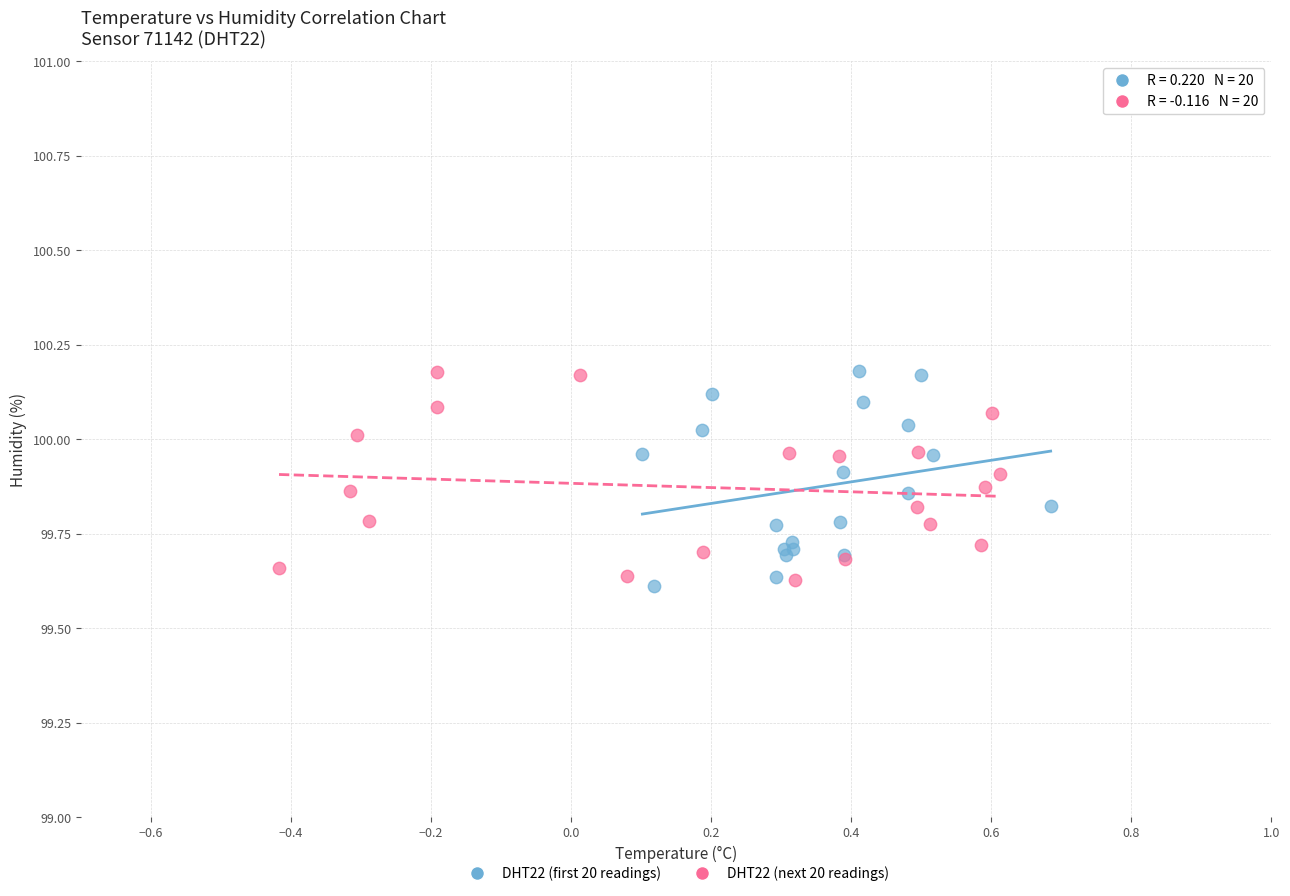

What are all the series names shown in the legend?

DHT22 (first 20 readings), DHT22 (next 20 readings)